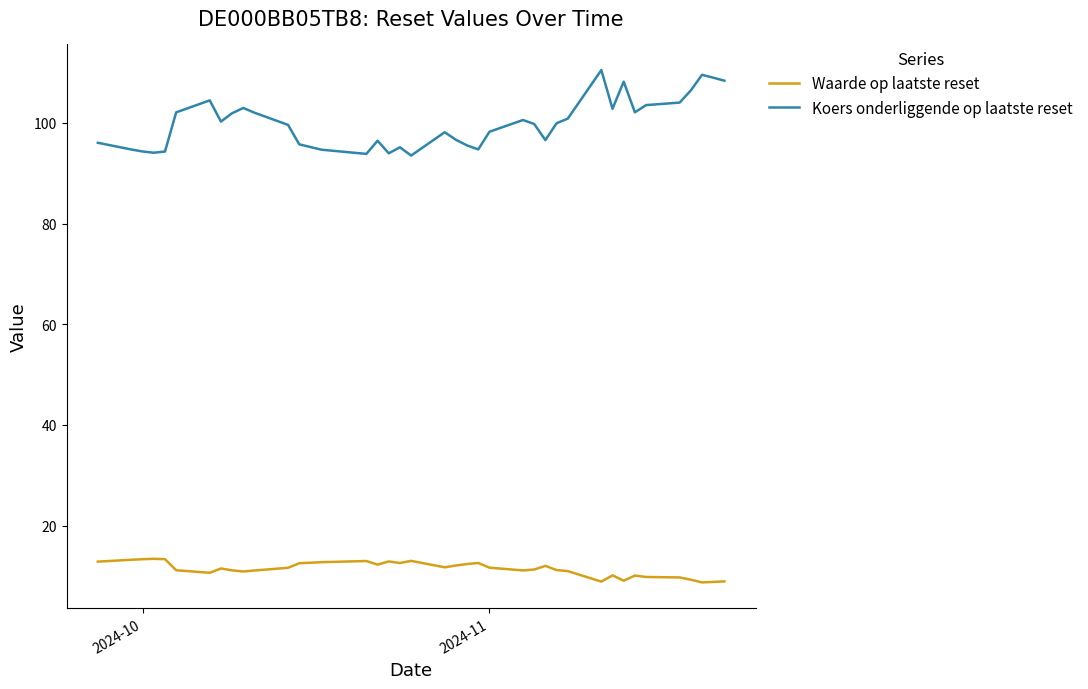

Which series has the largest total across all categories?

Koers onderliggende op laatste reset